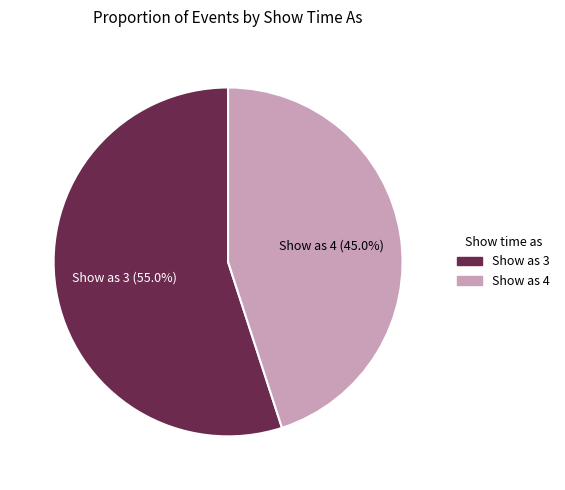

Is there any slice that represents more than half of the pie?

Yes